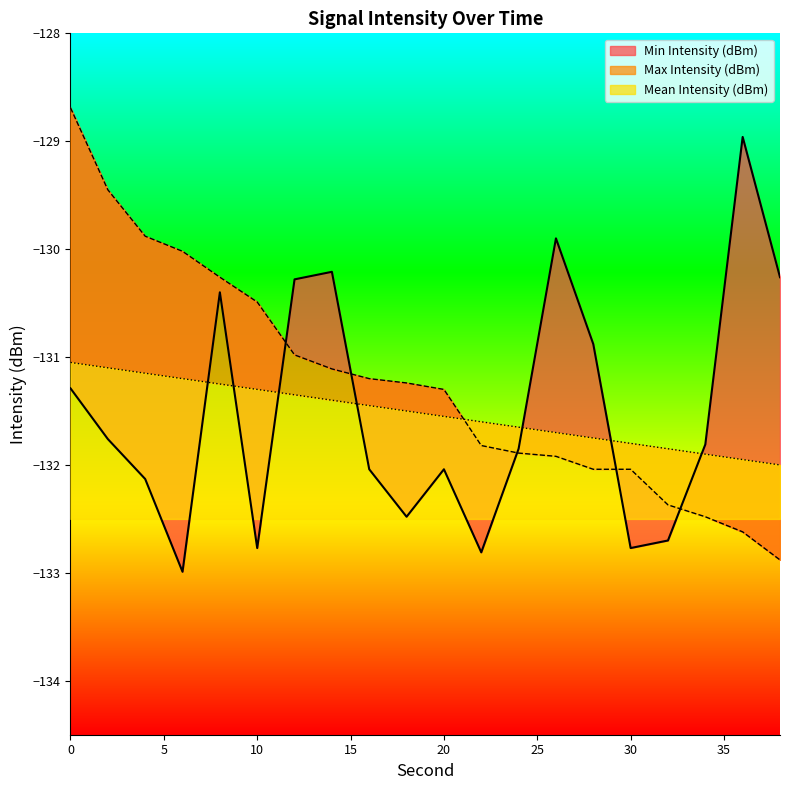

Reading right to left, list all the values displayed in this chart.

Min Intensity (dBm): 38=-130.3	36=-129.0	34=-131.8	32=-132.7	30=-132.8	28=-130.9	26=-129.9	24=-131.8	22=-132.8	20=-132.0	18=-132.5	16=-132.0	14=-130.2	12=-130.3	10=-132.8	8=-130.4	6=-133.0	4=-132.1	2=-131.8	0=-131.3
Max Intensity (dBm): 38=-132.9	36=-132.6	34=-132.5	32=-132.4	30=-132.0	28=-132.0	26=-131.9	24=-131.9	22=-131.8	20=-131.3	18=-131.2	16=-131.2	14=-131.1	12=-131.0	10=-130.5	8=-130.3	6=-130.0	4=-129.9	2=-129.4	0=-128.7
Mean Intensity (dBm): 38=-132.0	36=-131.9	34=-131.9	32=-131.8	30=-131.8	28=-131.8	26=-131.7	24=-131.7	22=-131.6	20=-131.6	18=-131.5	16=-131.4	14=-131.4	12=-131.3	10=-131.3	8=-131.2	6=-131.2	4=-131.2	2=-131.1	0=-131.1